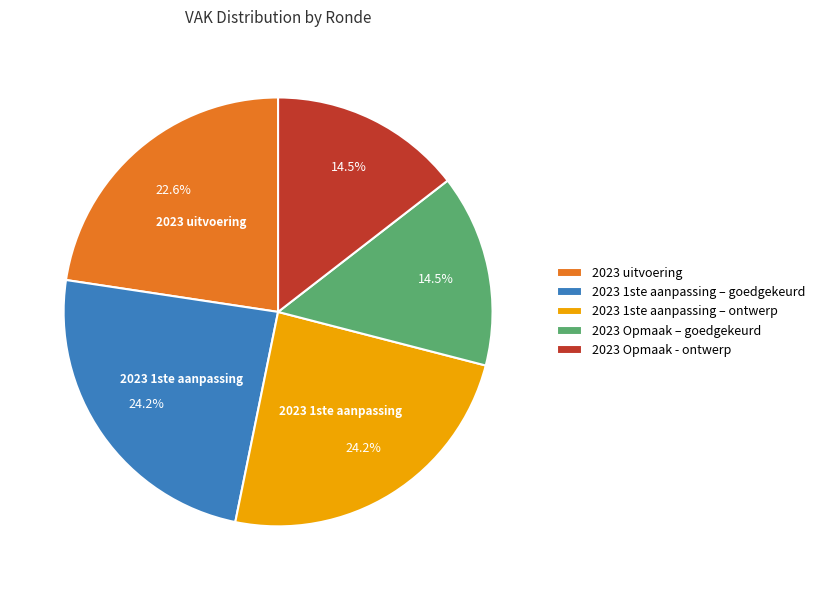

To the nearest percent, what is the average slice percentage?

20%